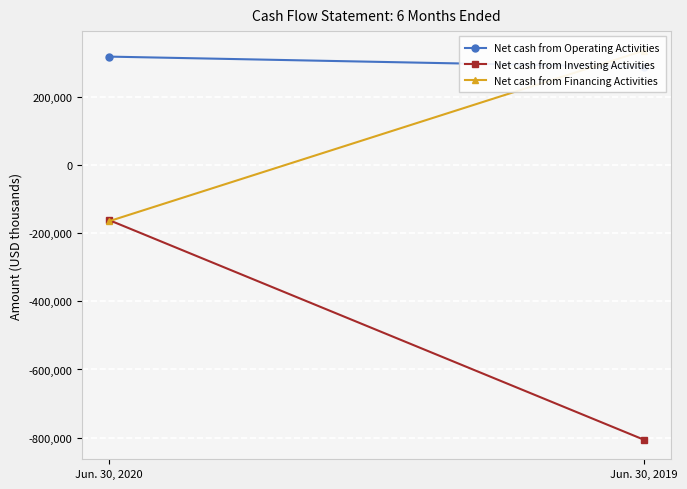

What are all the series names shown in the legend?

Net cash from Operating Activities, Net cash from Investing Activities, Net cash from Financing Activities